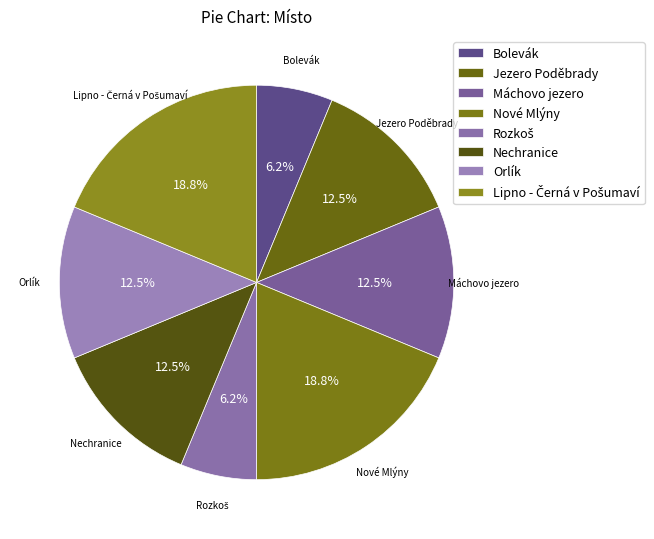

Between Nové Mlýny and Jezero Poděbrady, which is larger?

Nové Mlýny